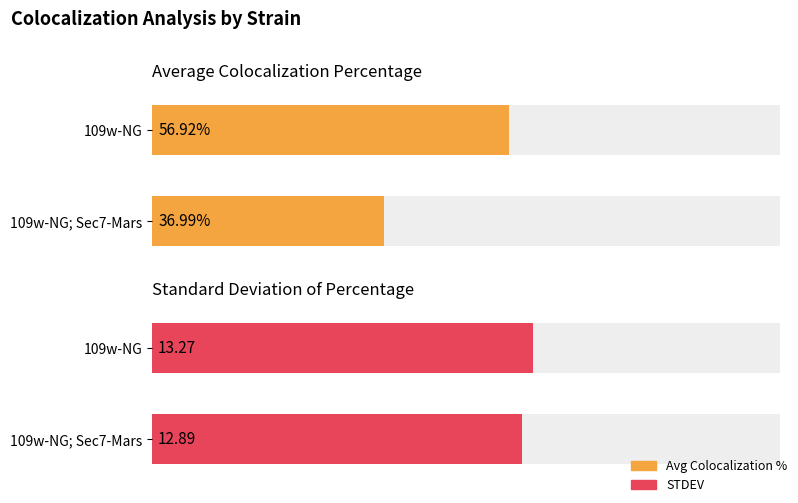

What is the difference between the Average Percentage values at 109w-NG and 109w-NG; Sec7-Mars?

19.9